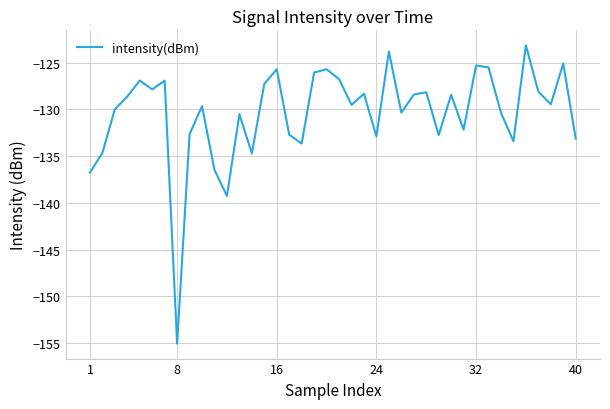

What is the minimum value shown in the chart?

-155.1